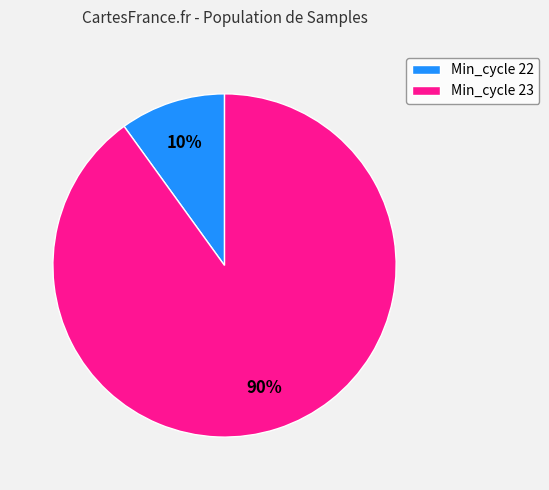

What percentage is the Min_cycle 22 slice, to the nearest percent?

10%